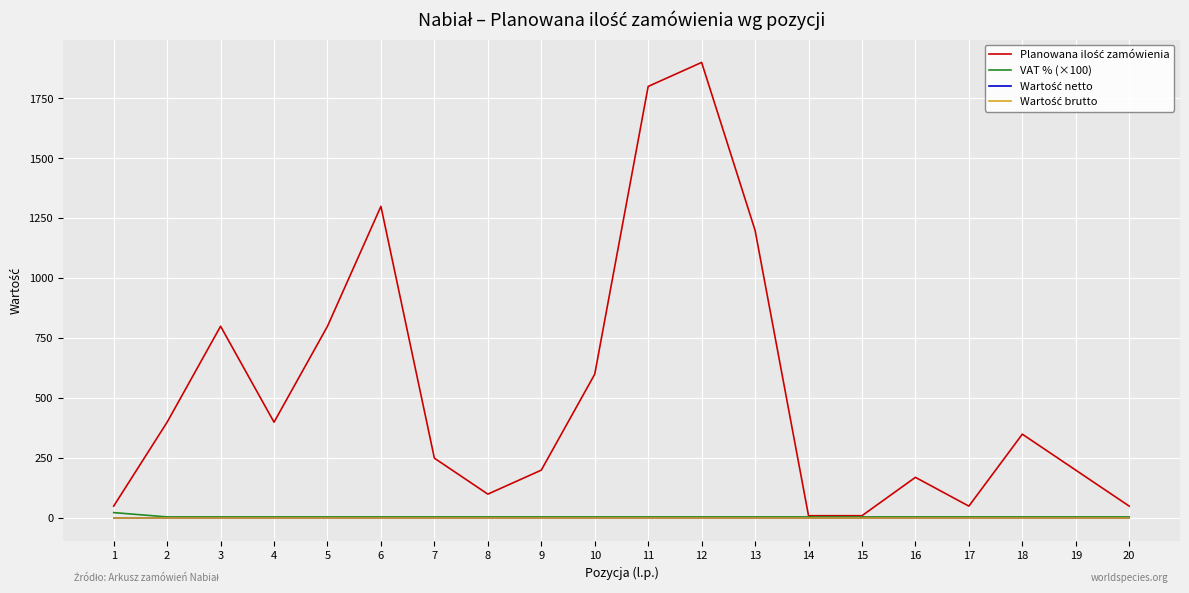

The VAT % (×100) series shows 5 at 18. True or false?

True